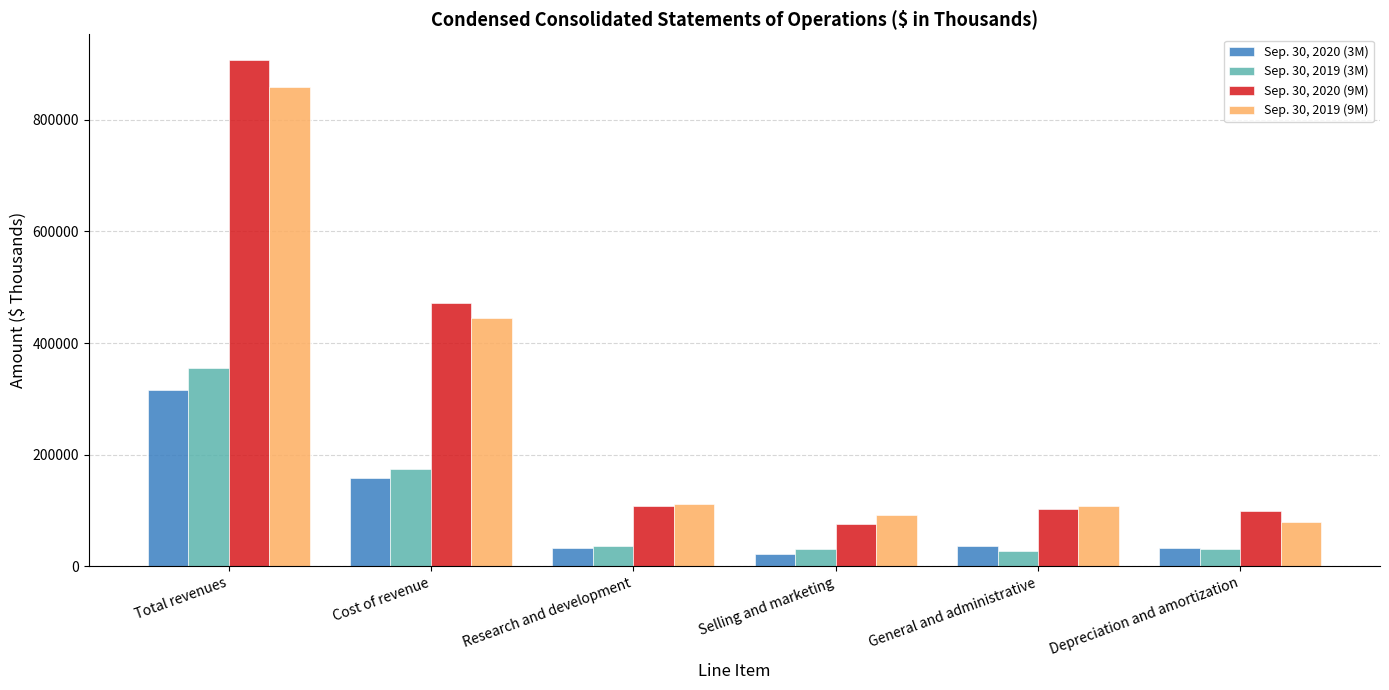

Rank the series at Cost of revenue from lowest to highest value.

Sep. 30, 2020 (3M), Sep. 30, 2019 (3M), Sep. 30, 2019 (9M), Sep. 30, 2020 (9M)